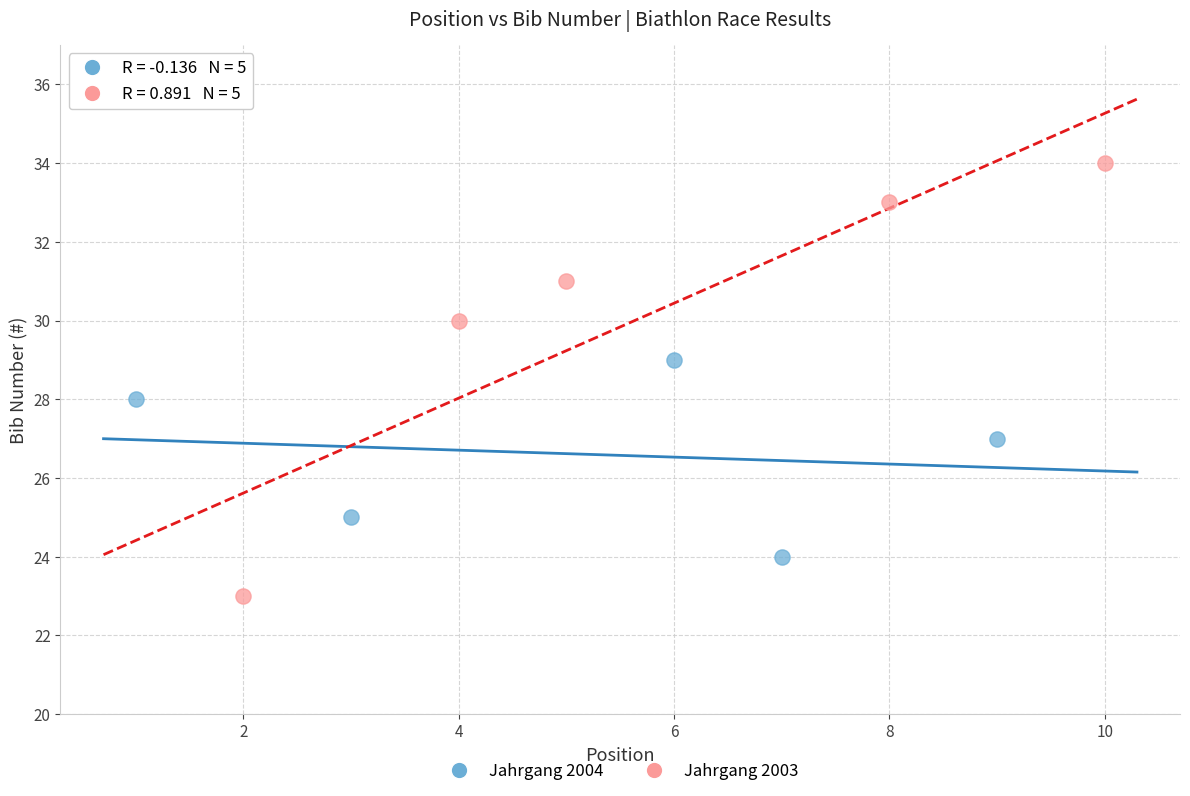

Which series has the largest Y range (max minus min)?

Jahrgang 2003